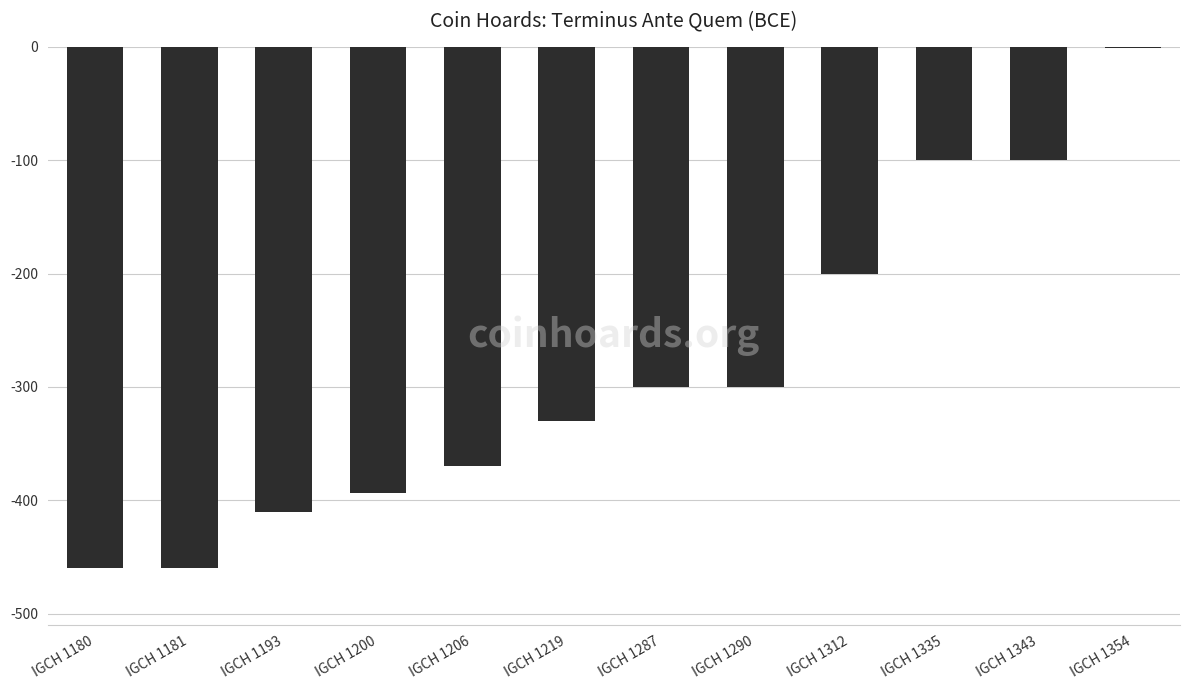

What is the sum of all values?

-3425